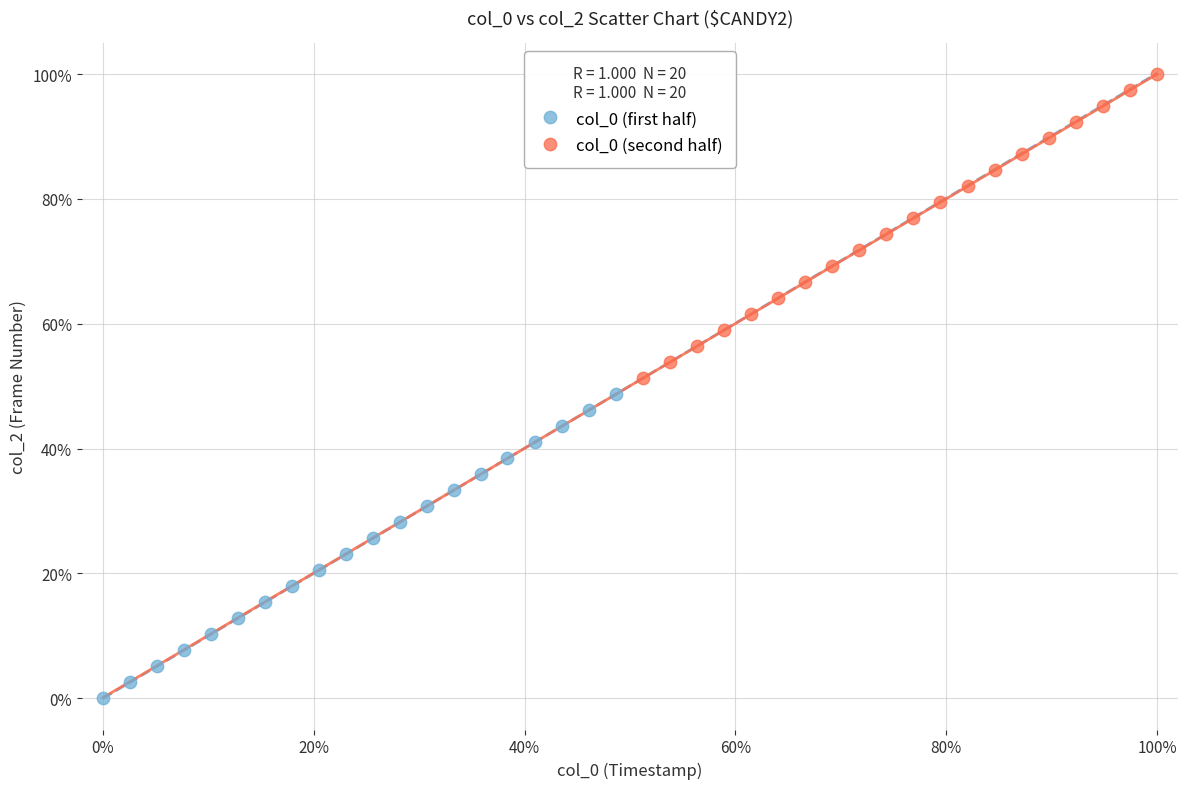

Which series reaches the maximum Y coordinate?

col_0 (second half)